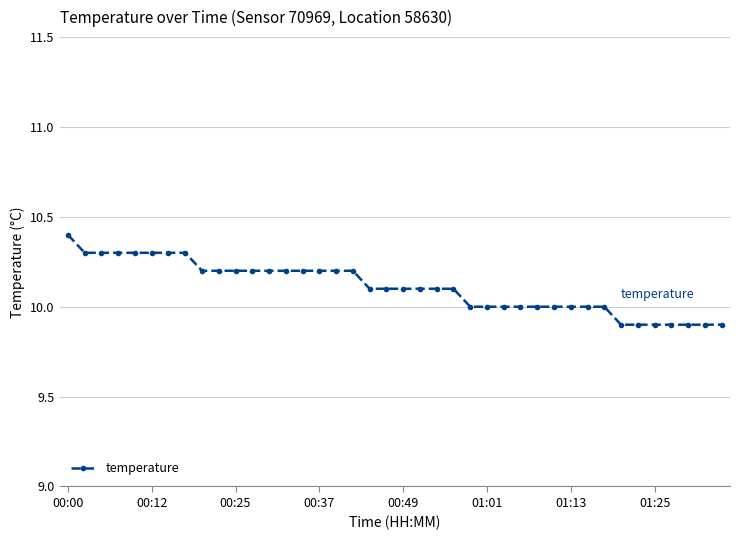

Count the number of categories in the chart.

40